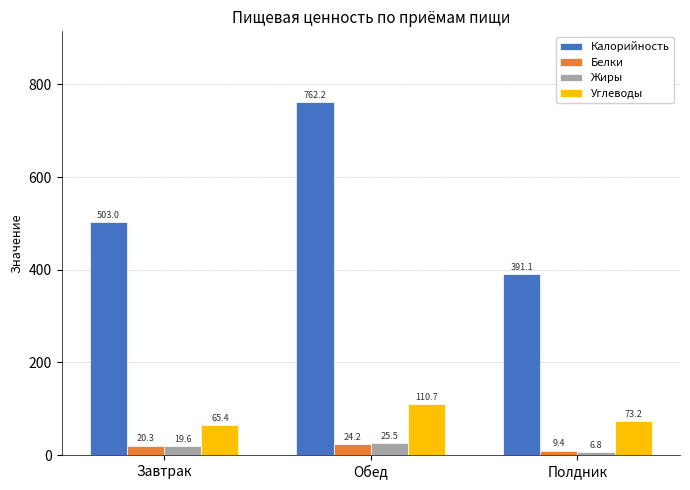

What is the total value across all series at Обед?

922.5